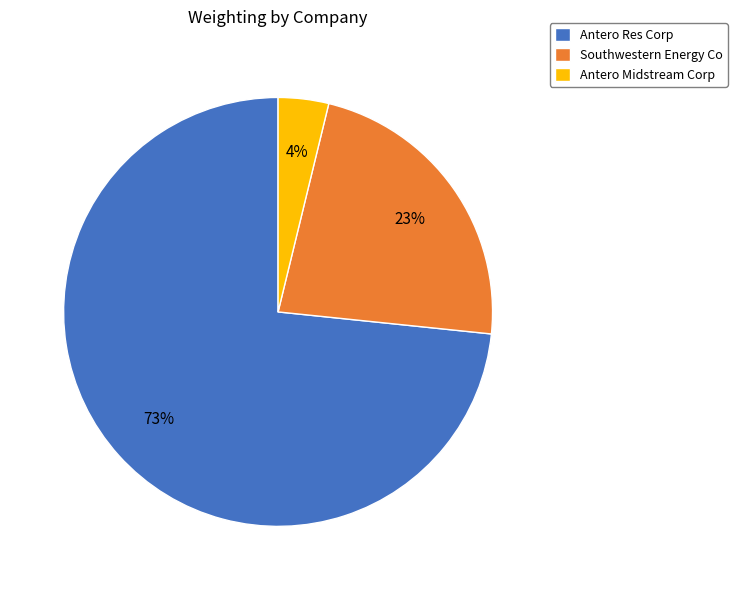

What percentage is the Southwestern Energy Co slice, to the nearest percent?

23%